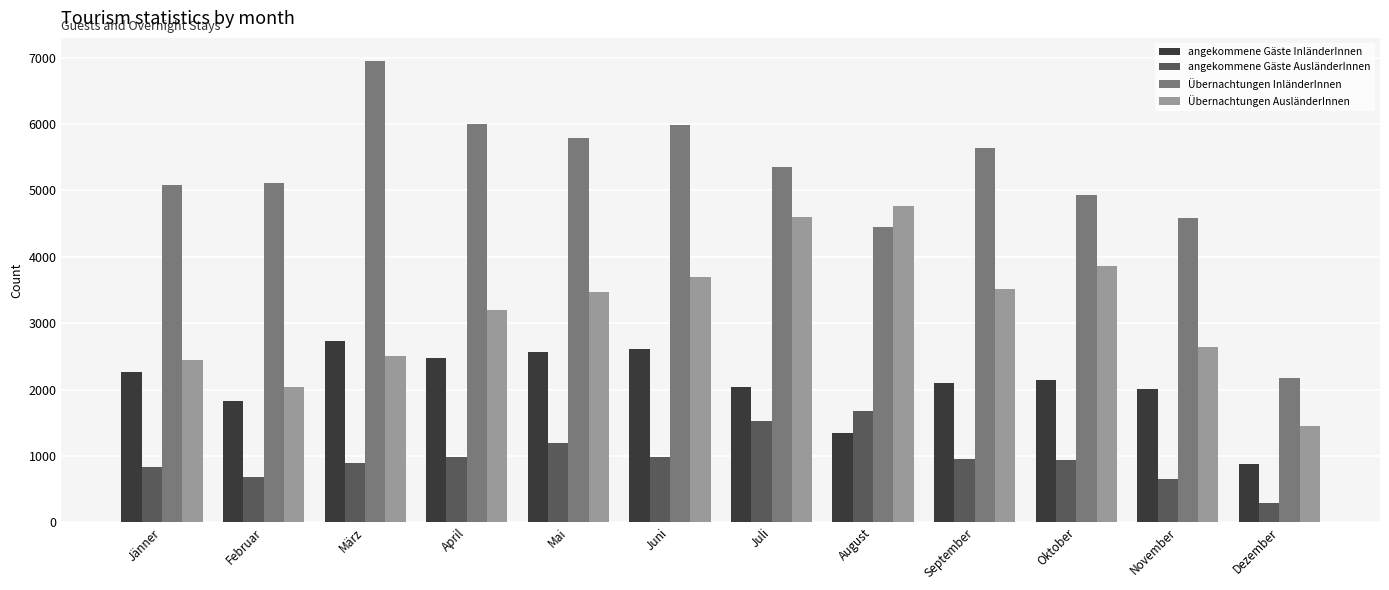

At which label is angekommene Gäste InländerInnen closest to 1806?

Februar